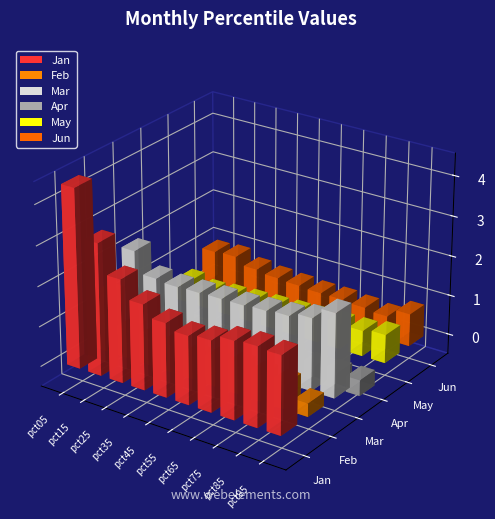

The Jan series shows 1.8 at pct65. True or false?

True